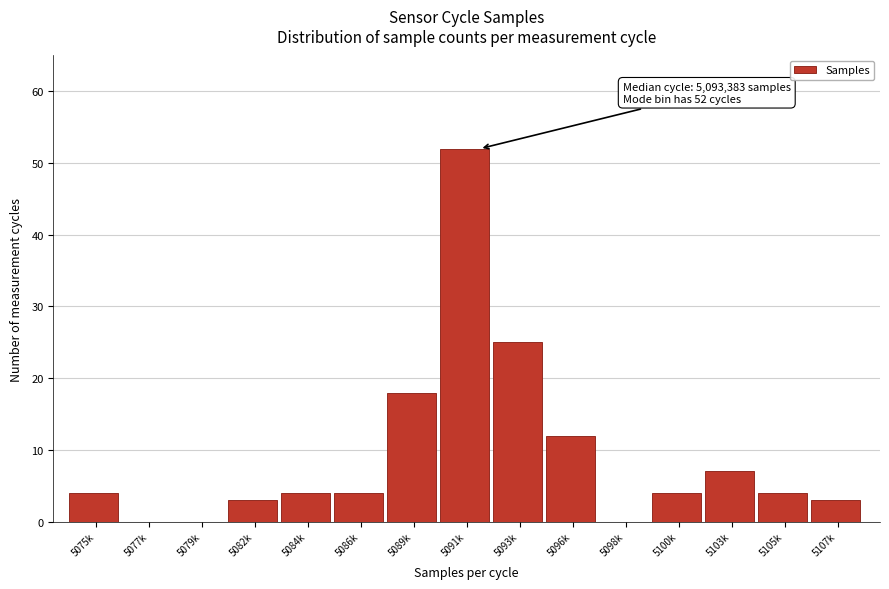

Reading left to right, what are all the values shown in this chart?

5075k=4	5077k=0	5079k=0	5082k=3	5084k=4	5086k=4	5089k=18	5091k=52	5093k=25	5096k=12	5098k=0	5100k=4	5103k=7	5105k=4	5107k=3